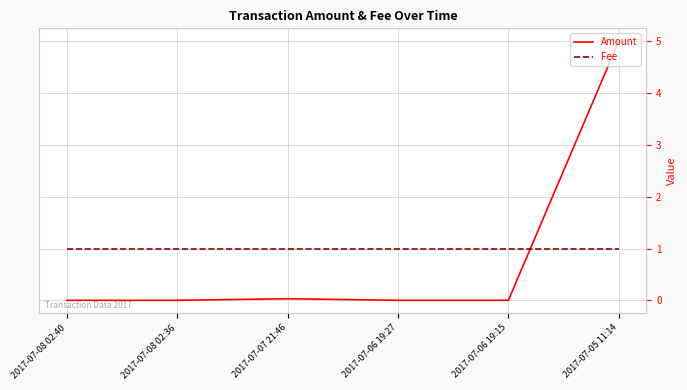

List the series in order of their overall mean, highest first.

Fee, Amount